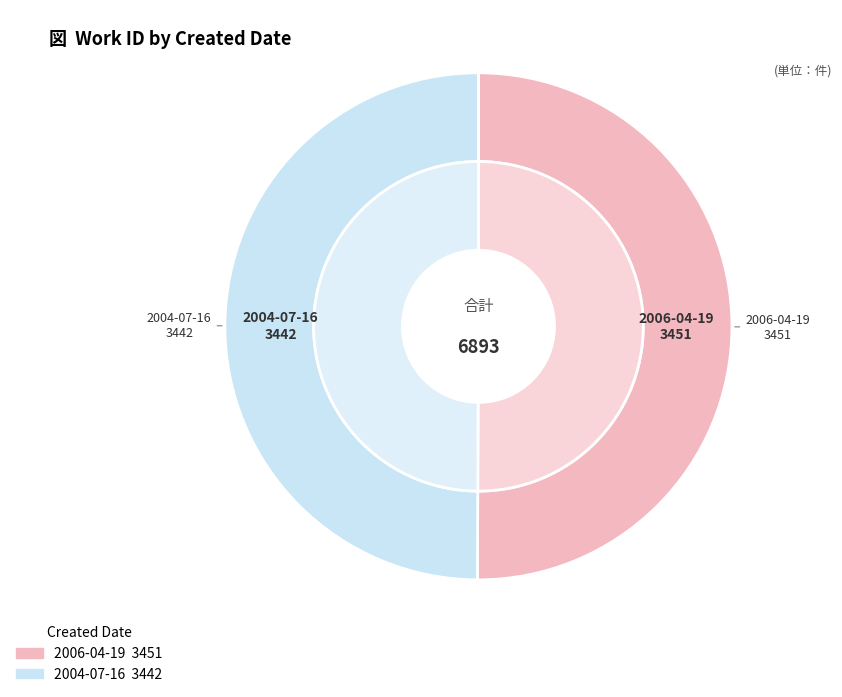

What percentage is the 2006-04-19 slice, to the nearest percent?

50%